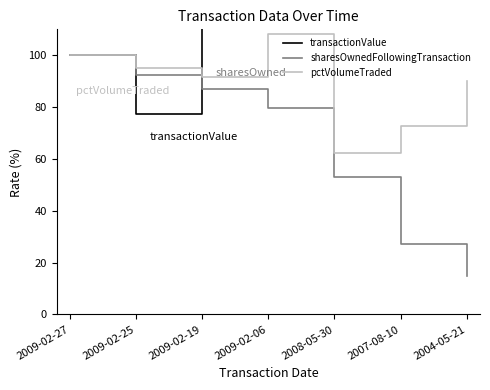

Which series ends up on top after the final intersection of transactionValue and sharesOwnedFollowingTransaction?

transactionValue